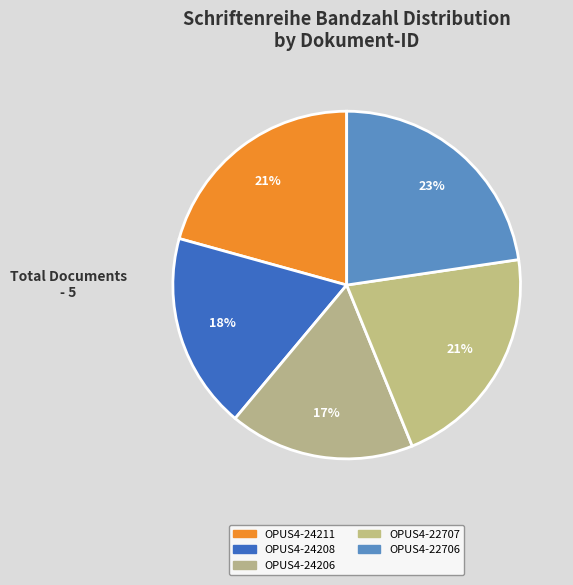

Rank the categories by value from lowest to highest.

OPUS4-24206, OPUS4-24208, OPUS4-24211, OPUS4-22707, OPUS4-22706